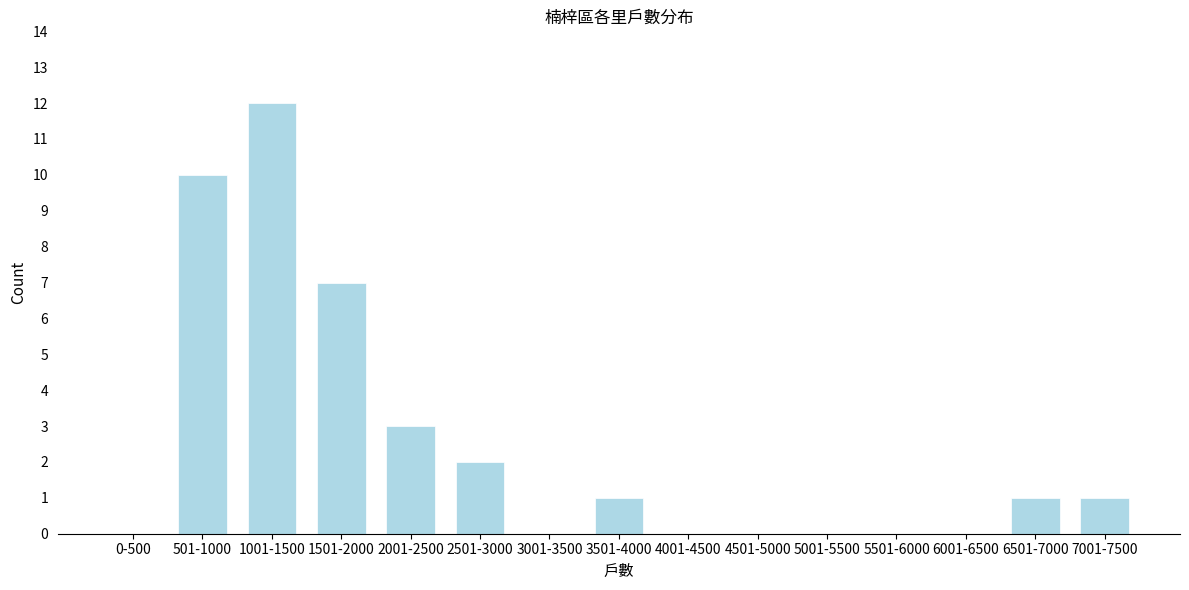

Reading left to right, extract all data points from this chart.

0-500=0	501-1000=10	1001-1500=12	1501-2000=7	2001-2500=3	2501-3000=2	3001-3500=0	3501-4000=1	4001-4500=0	4501-5000=0	5001-5500=0	5501-6000=0	6001-6500=0	6501-7000=1	7001-7500=1